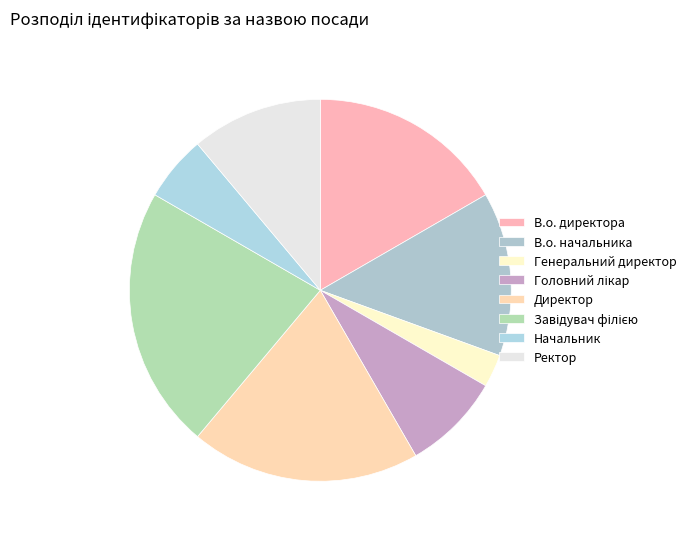

What percentage is the Начальник slice, to the nearest percent?

6%